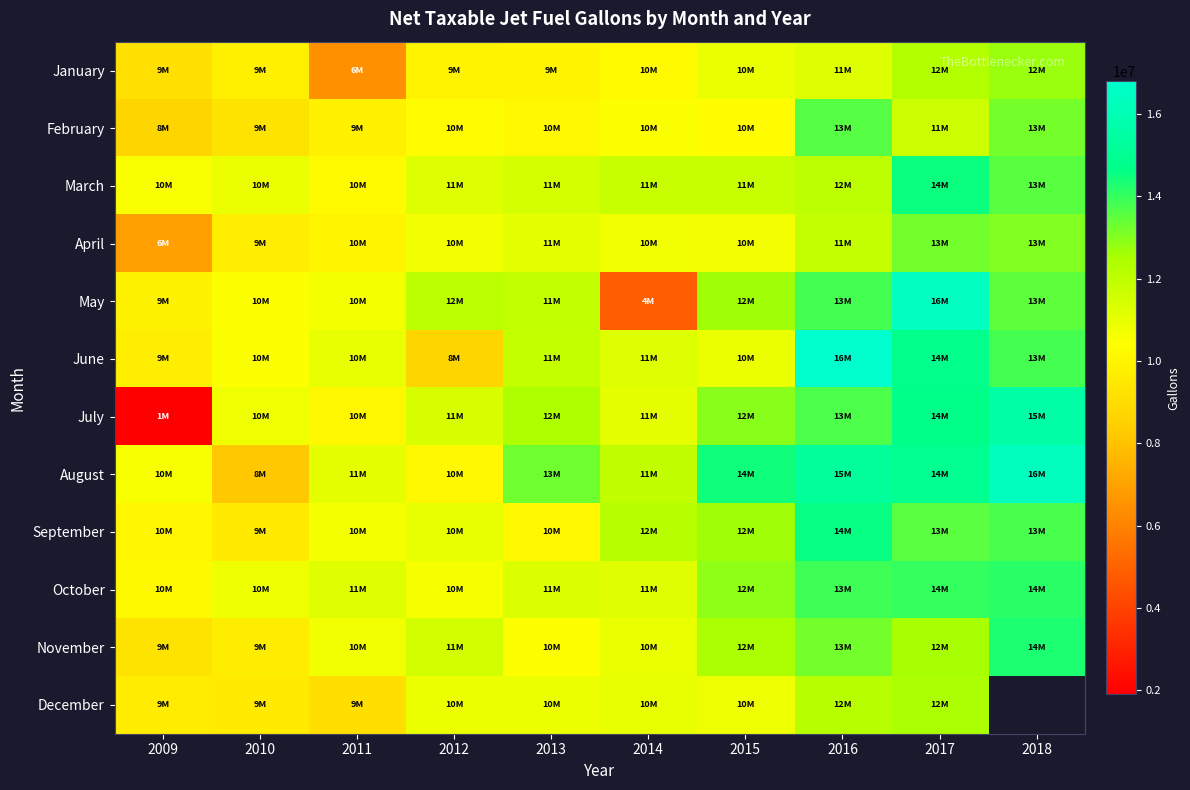

What is the sum of the March values at 2013 and 2016?

23569440.0